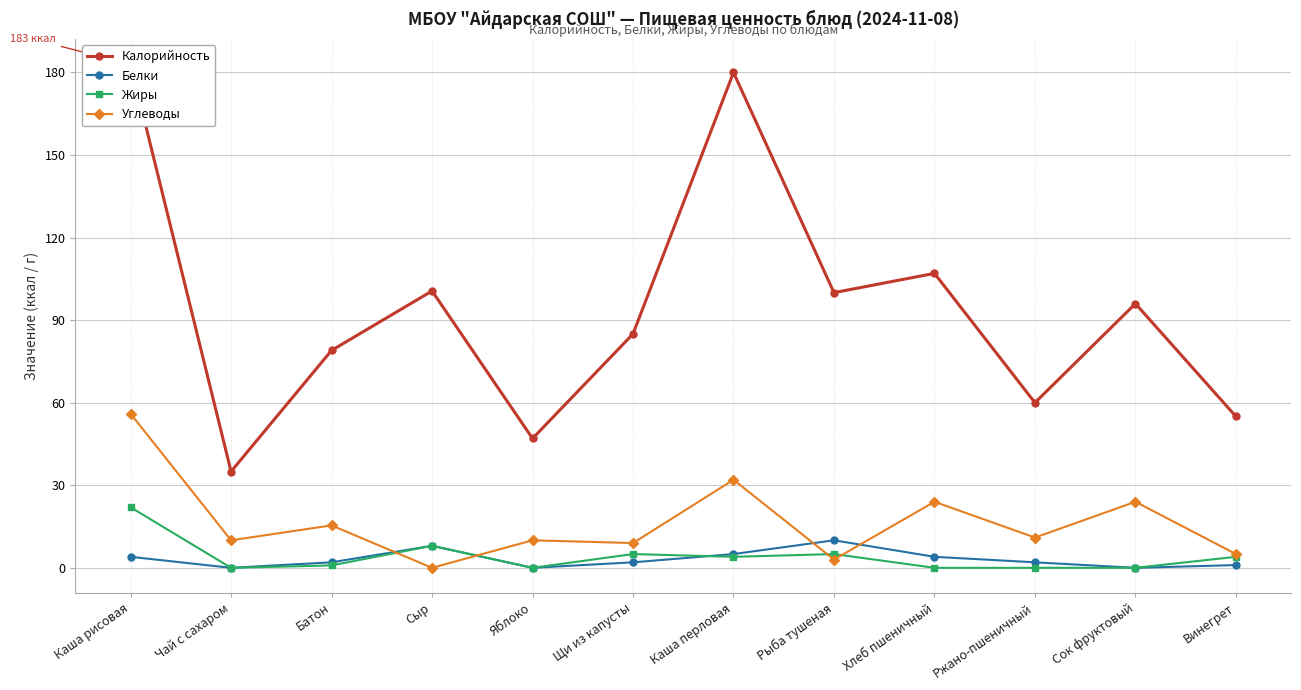

Between Щи из капусты and Рыба тушеная, which series saw the biggest shift?

Калорийность